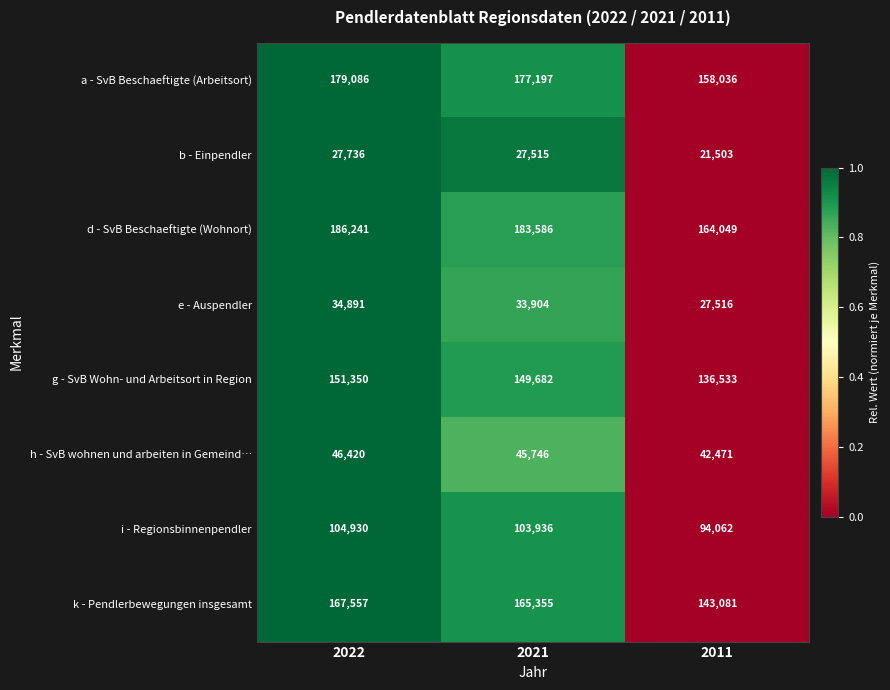

What is the sum of all h - SvB wohnen und arbeiten in Gemeind… values?

134637